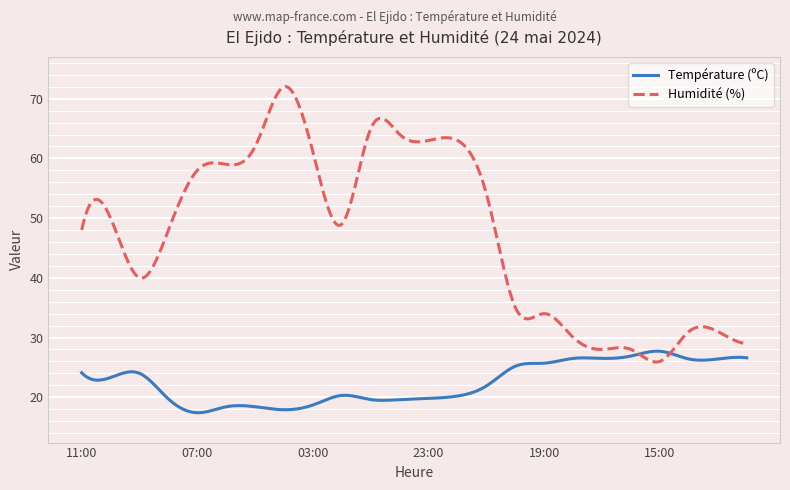

What is the highest value of the Humidité (%) series?

72.0